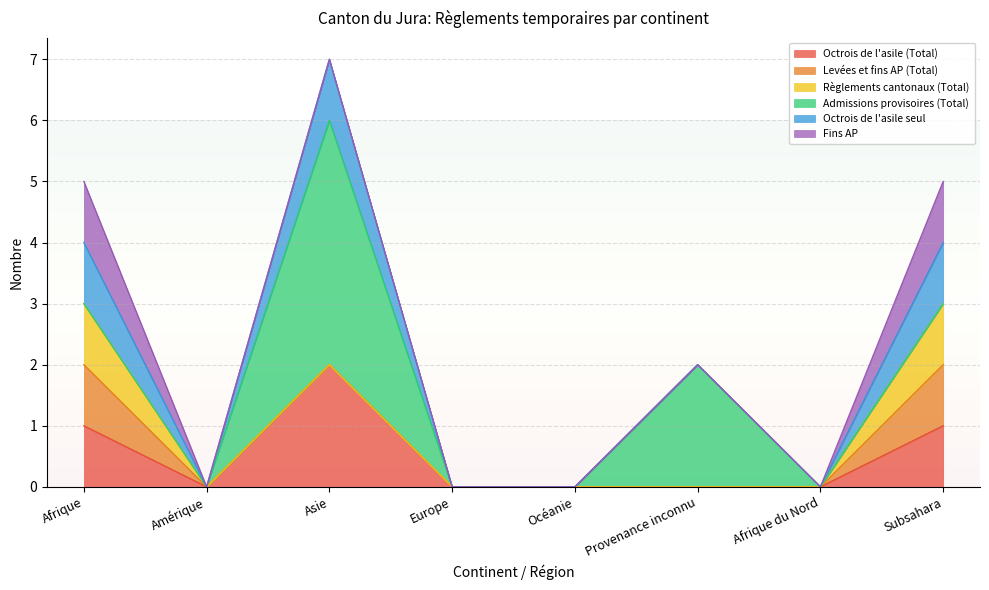

What is the greatest value displayed?

4